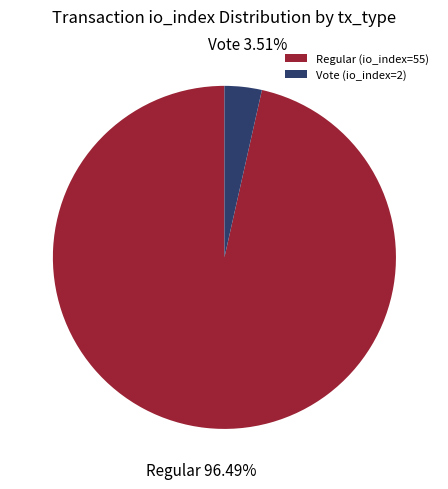

True or false: Vote (io_index=2) accounts for 4% of the total.

True